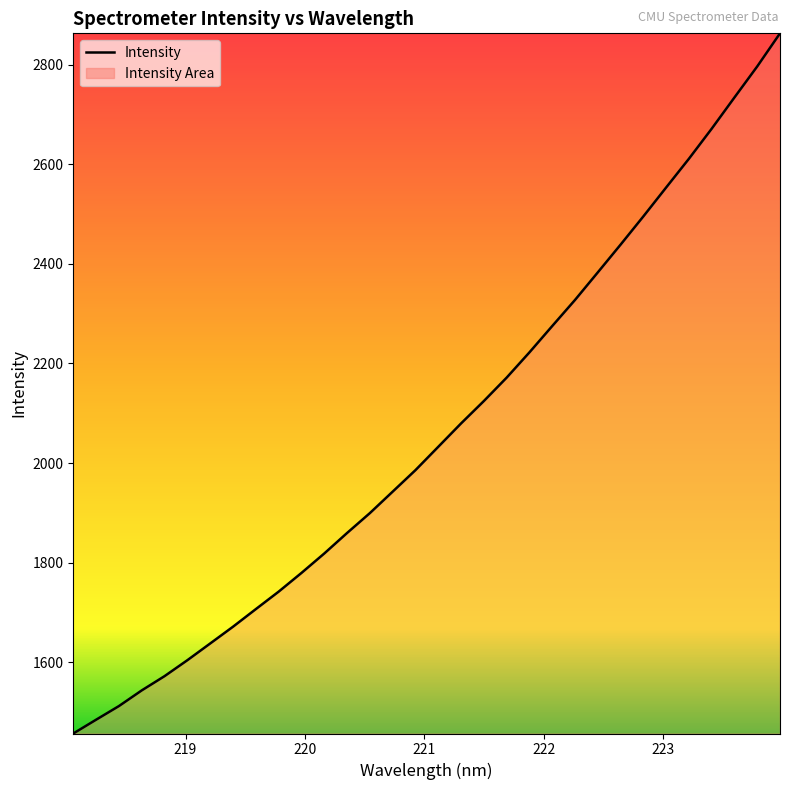

What is the greatest value displayed?

2862.7